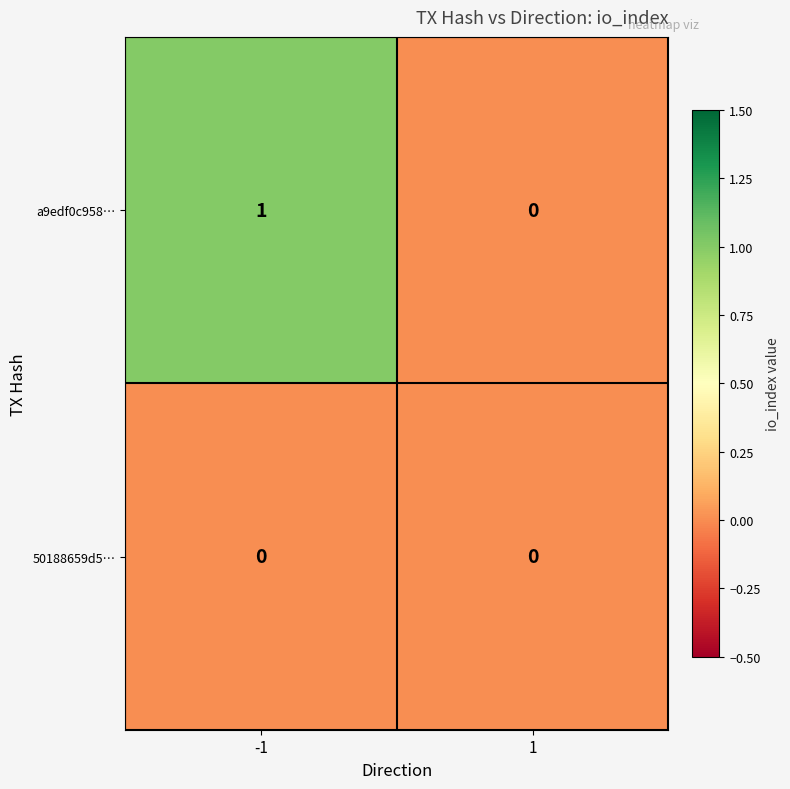

Rank the categories by a9edf0c958… value from lowest to highest.

1, -1